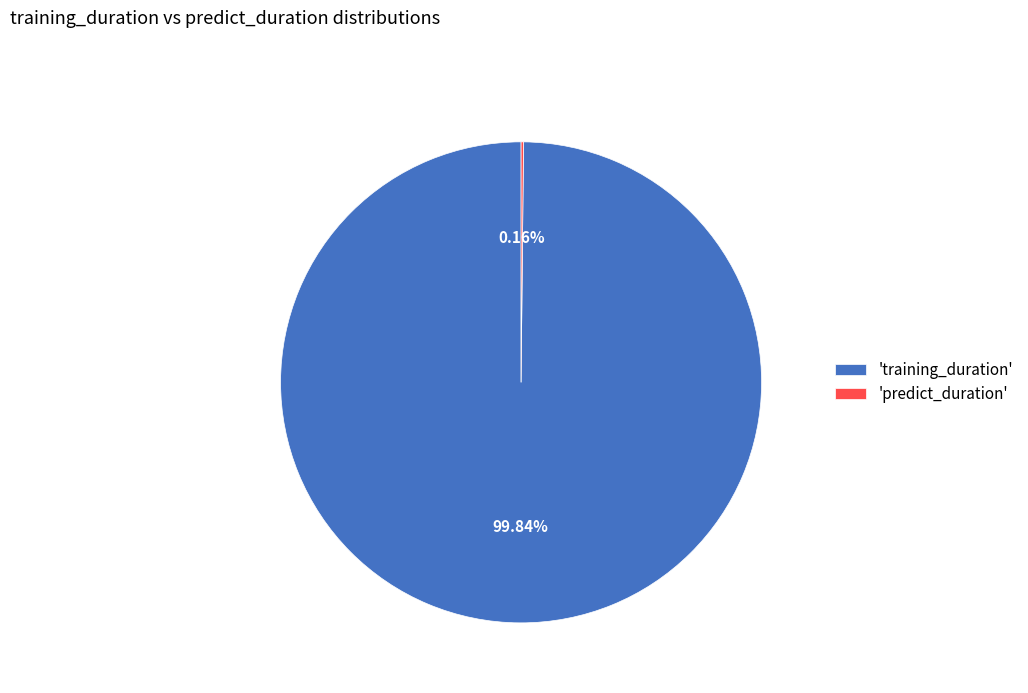

Which slice is the largest?

'training_duration'